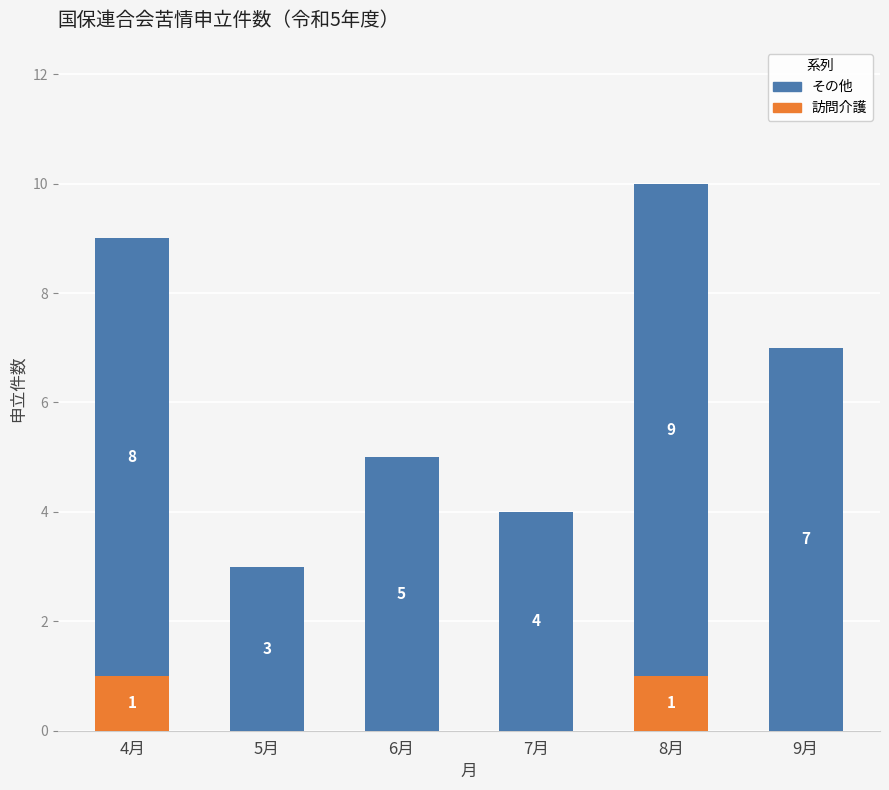

The value of 訪問介護 at 9月 is 0. True or false?

True